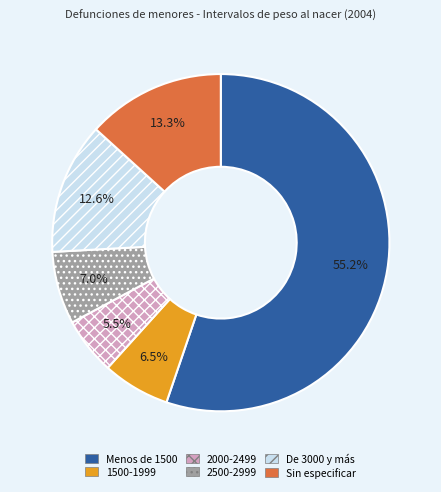

Does 1500-1999 represent more than half of the total?

No